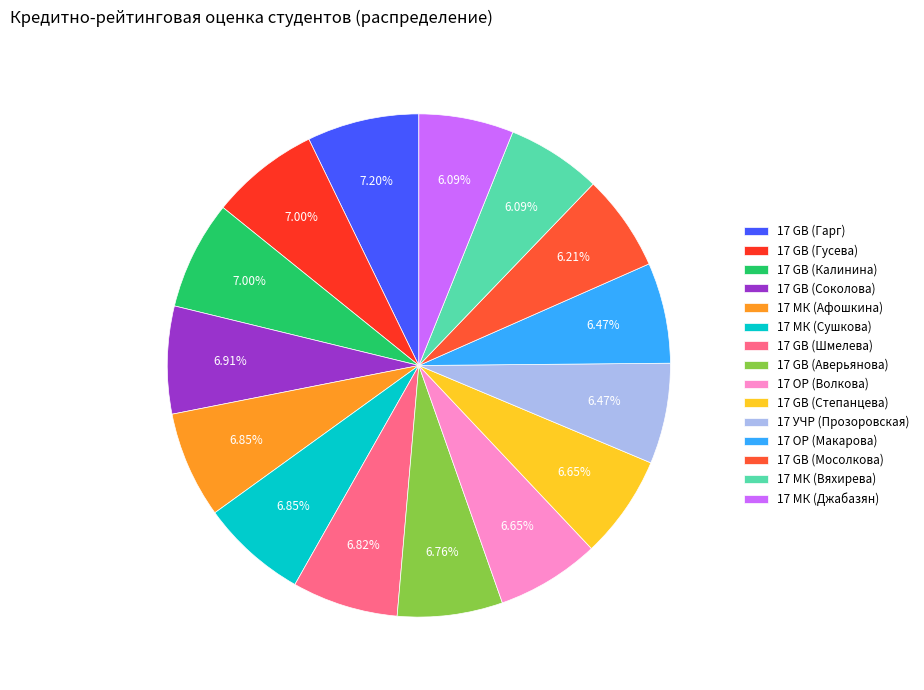

How many segments does this pie chart have?

15